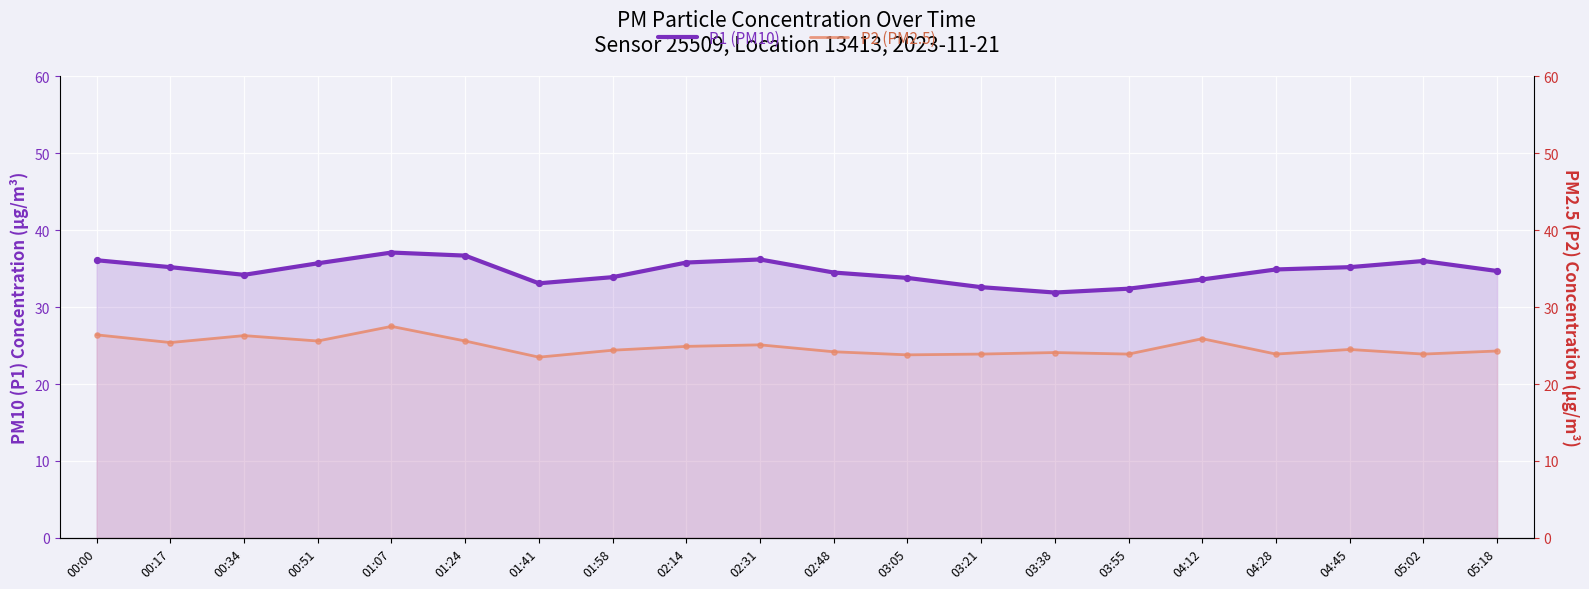

Which series has the largest total across all categories?

P1 (PM10)